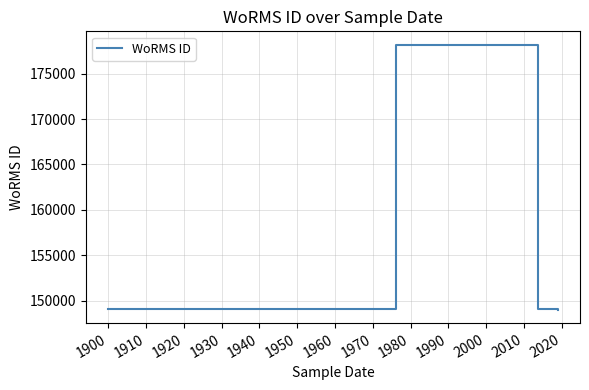

How many interior local peaks (higher than both neighbors) does the data have?

1